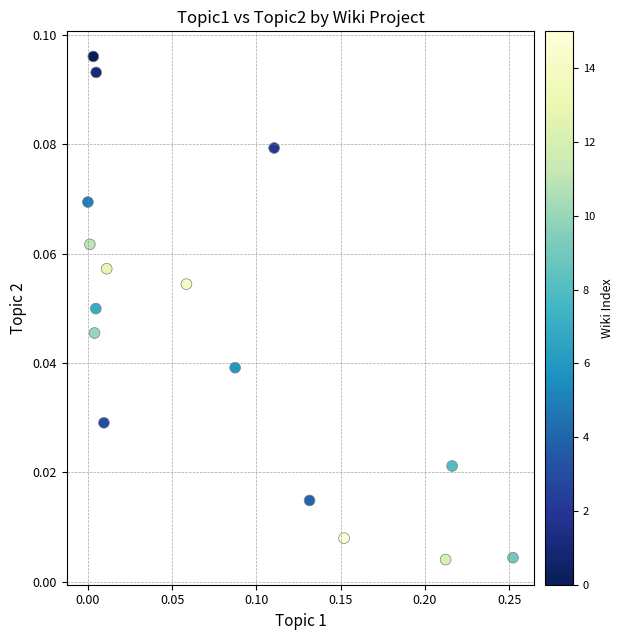

What is the range of X values (max minus min)?

0.3